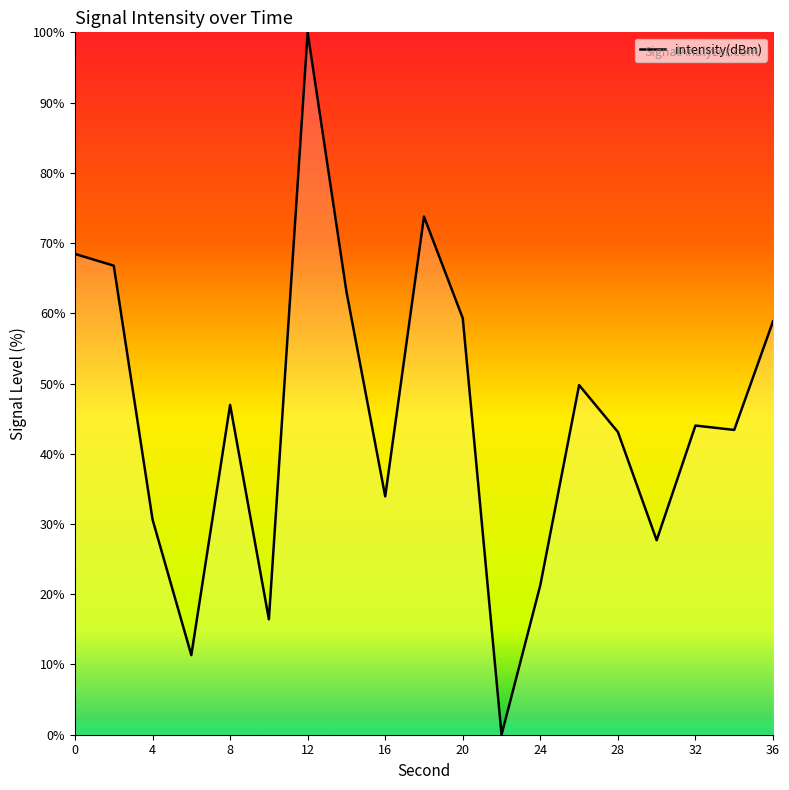

Is it true that the value at 0 is 68.4?

True